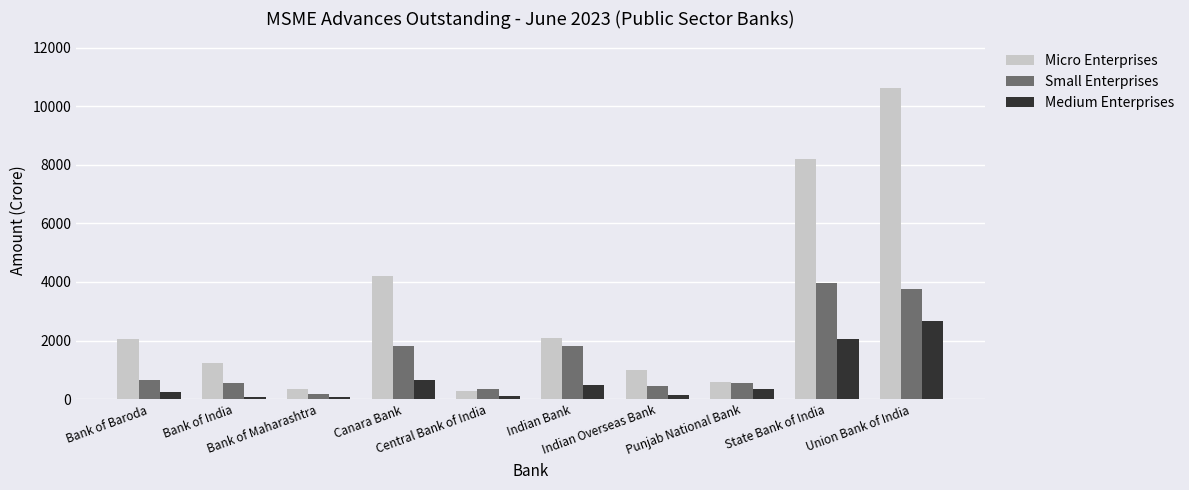

What position from the right is Union Bank of India?

1